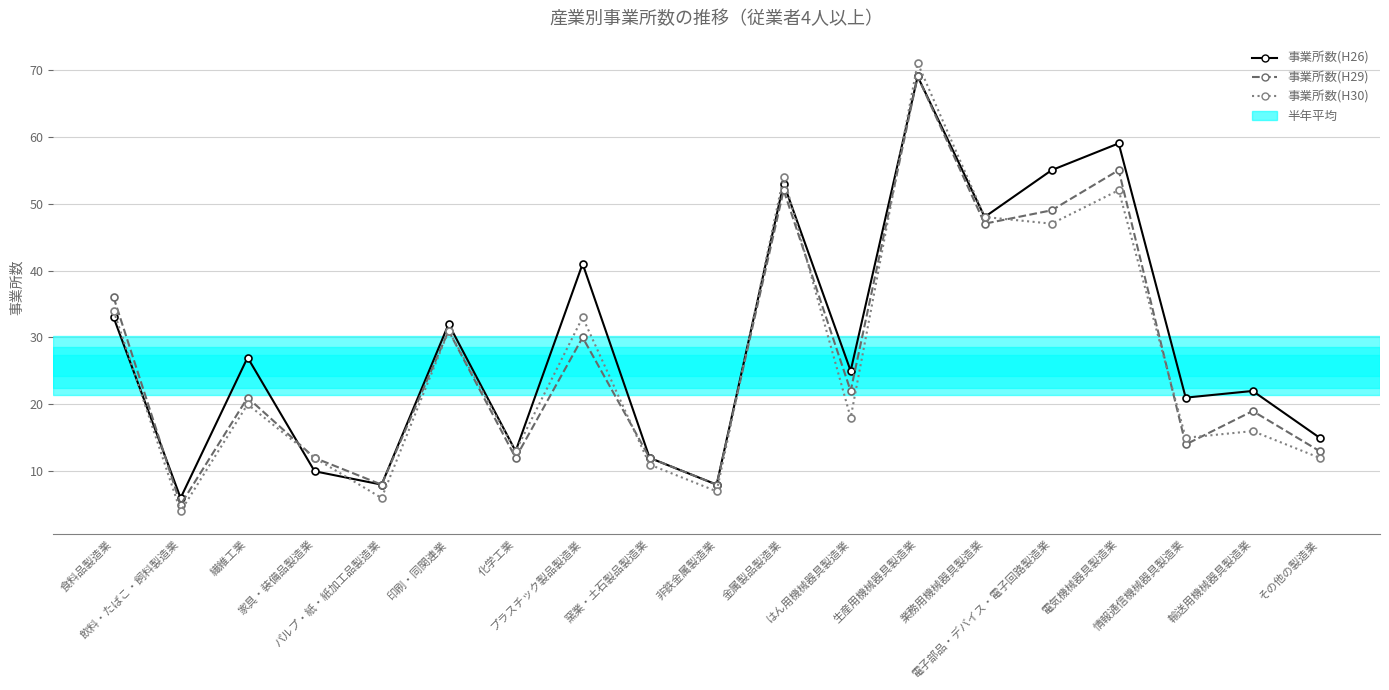

What is the total value across all series at 電子部品・デバイス・電子回路製造業?

151